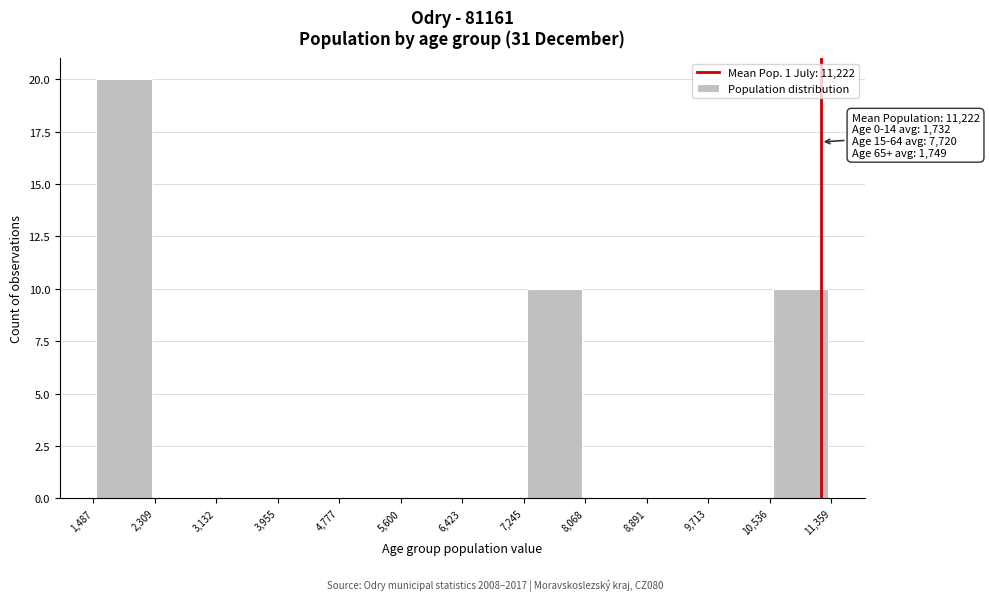

Over which range of the x-axis is the bar tallest?

1,487 to 2,309